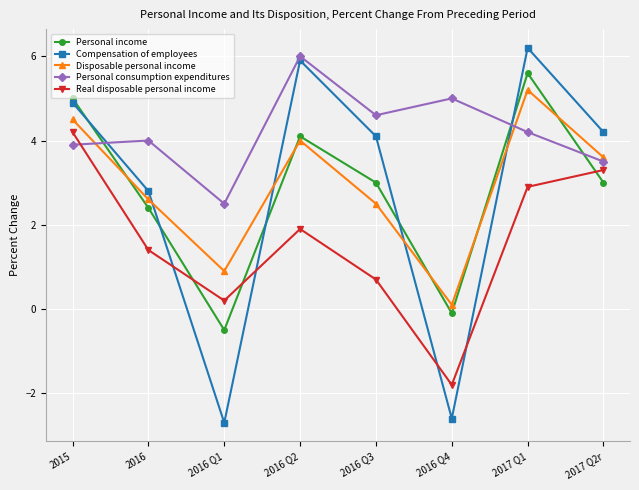

Which series has the widest spread of values?

Compensation of employees